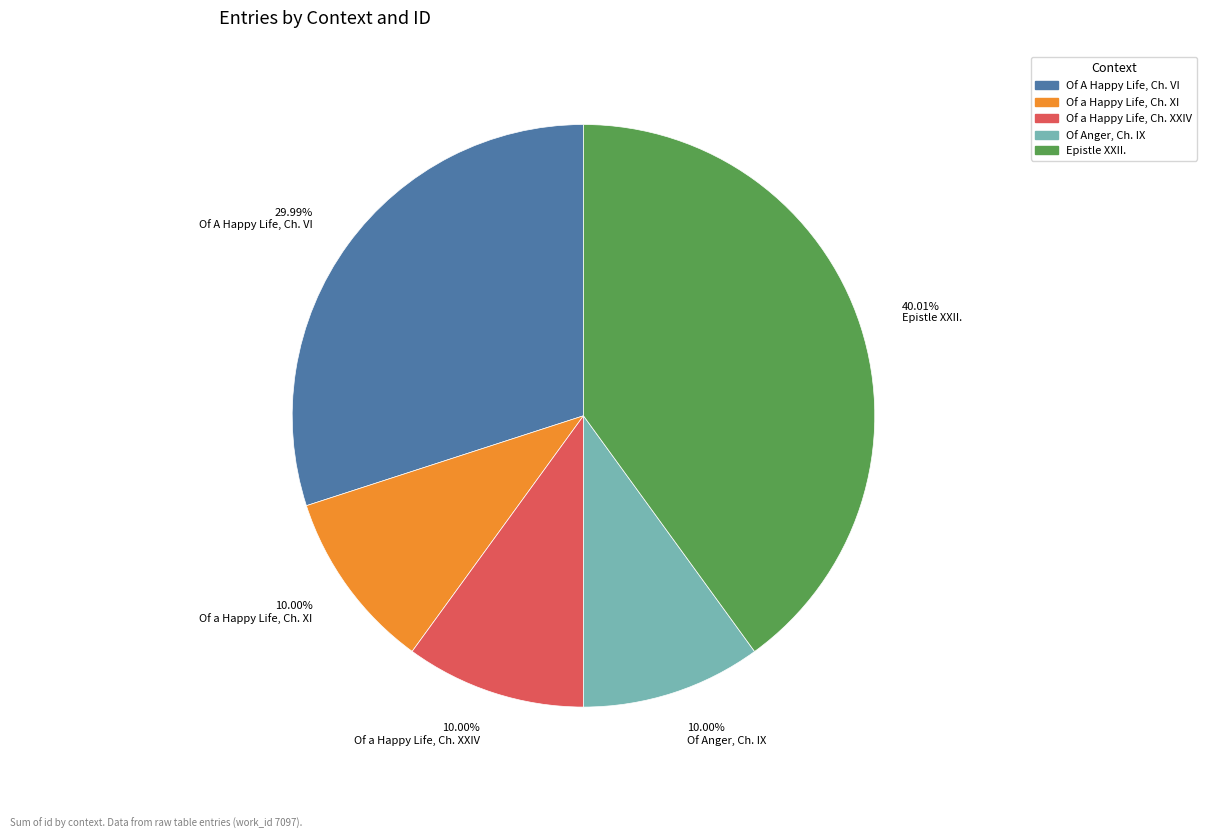

Is there any slice that represents more than half of the pie?

No